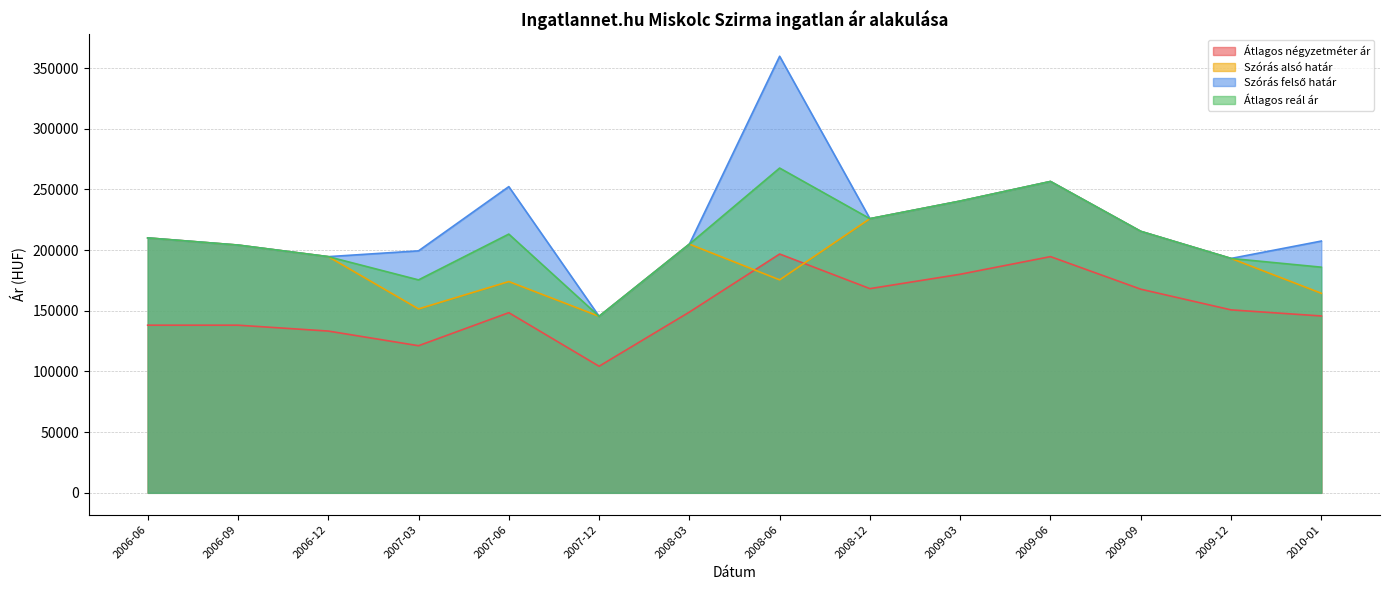

What is the total value across all series at 2009-06?

964186